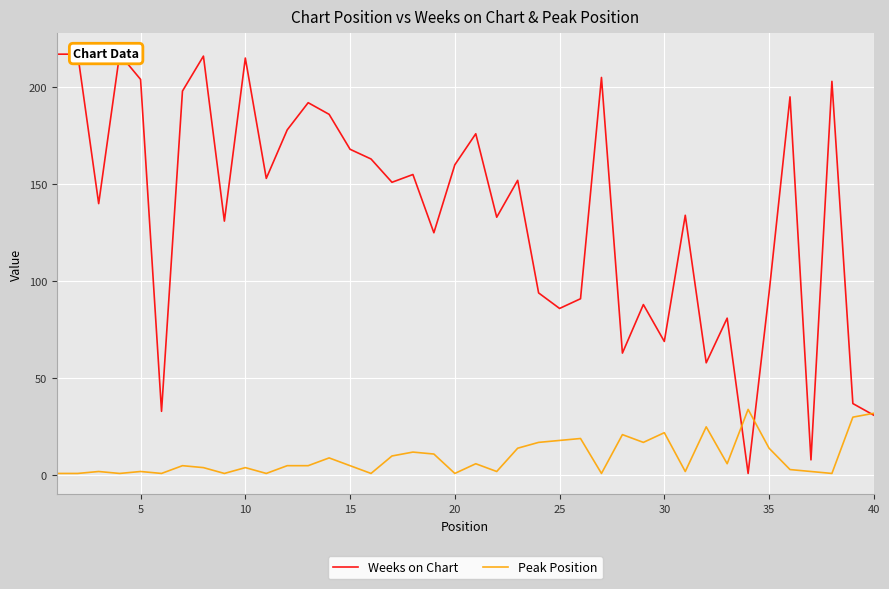

At 15, list the series in order from largest to smallest.

Weeks on Chart, Peak Position